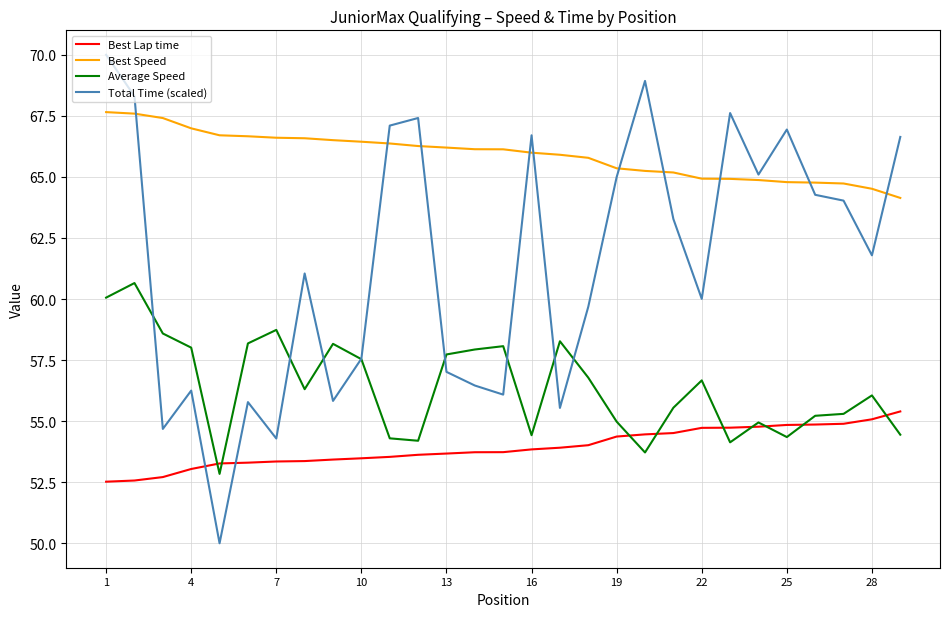

Which series has the largest range (max minus min)?

Total Time (scaled)